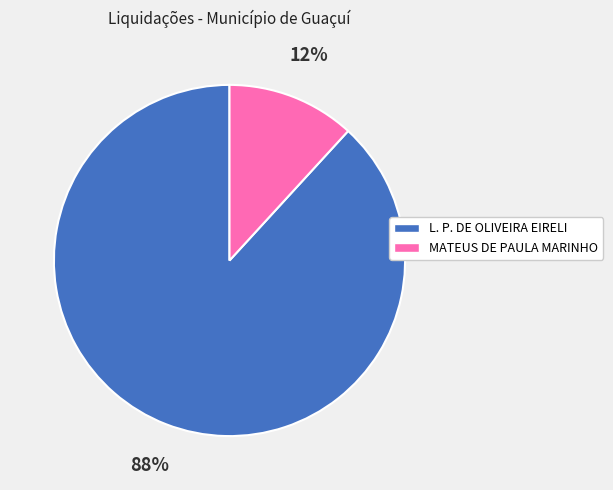

Which slice is the largest?

L. P. DE OLIVEIRA EIRELI